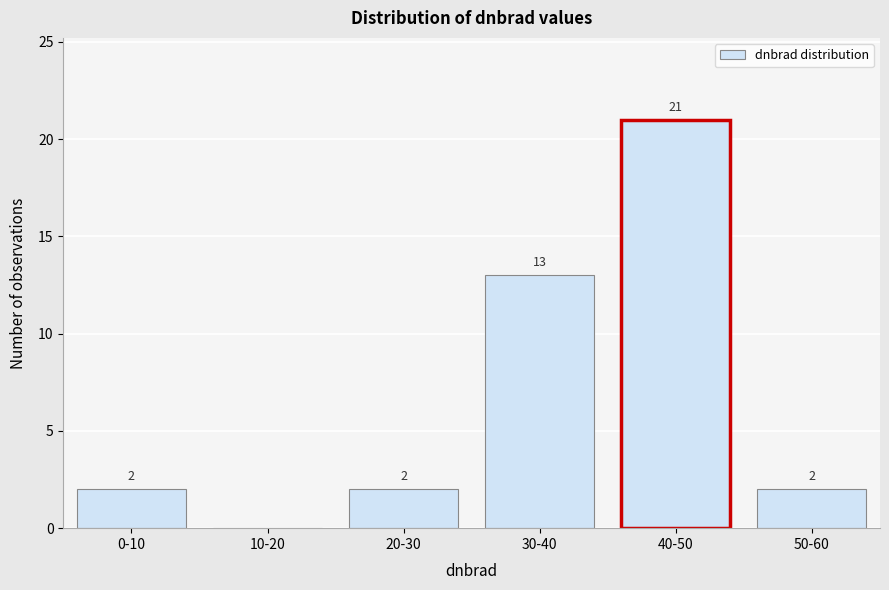

Reading left to right, list all the values displayed in this chart.

0-10=2	10-20=0	20-30=2	30-40=13	40-50=21	50-60=2